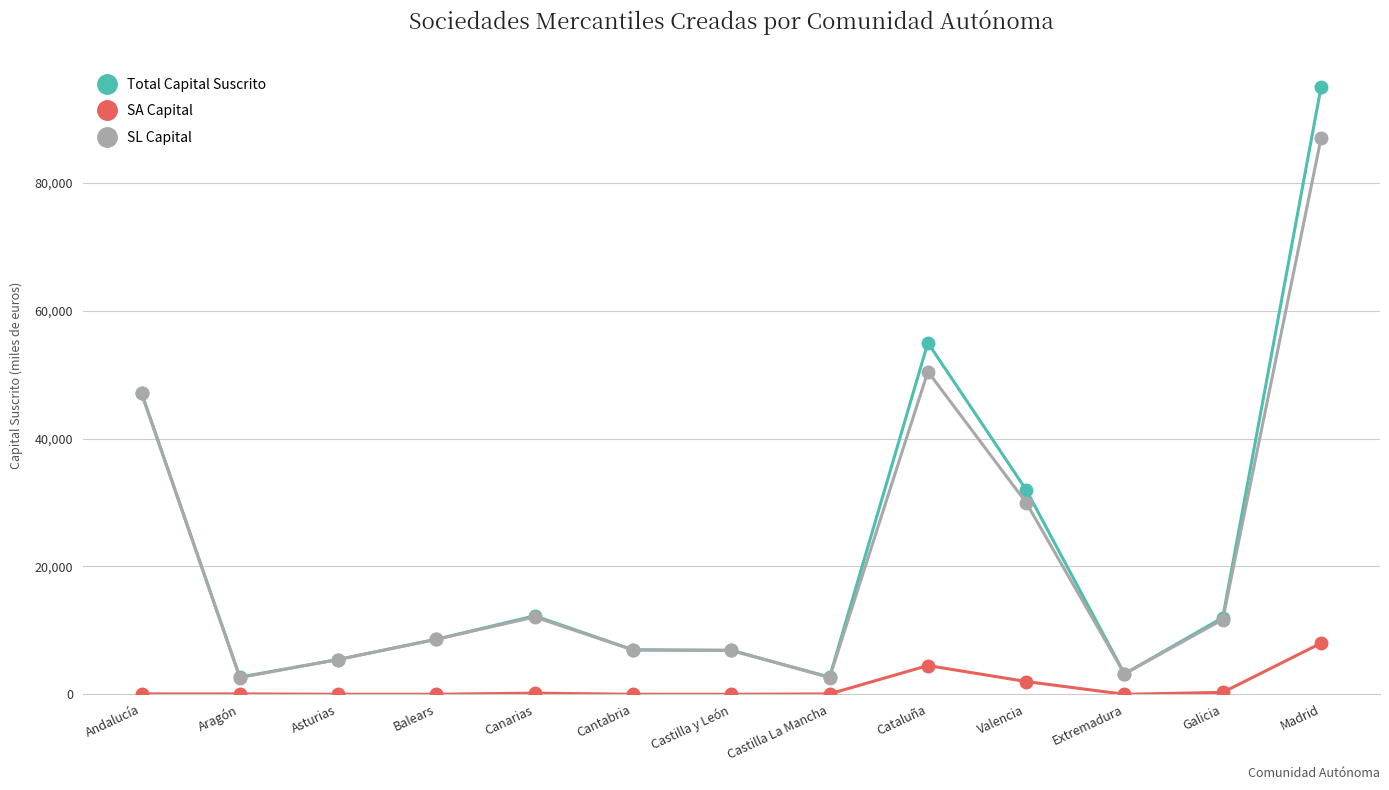

True or false: SA Capital and Total Capital Suscrito cross at least once.

False